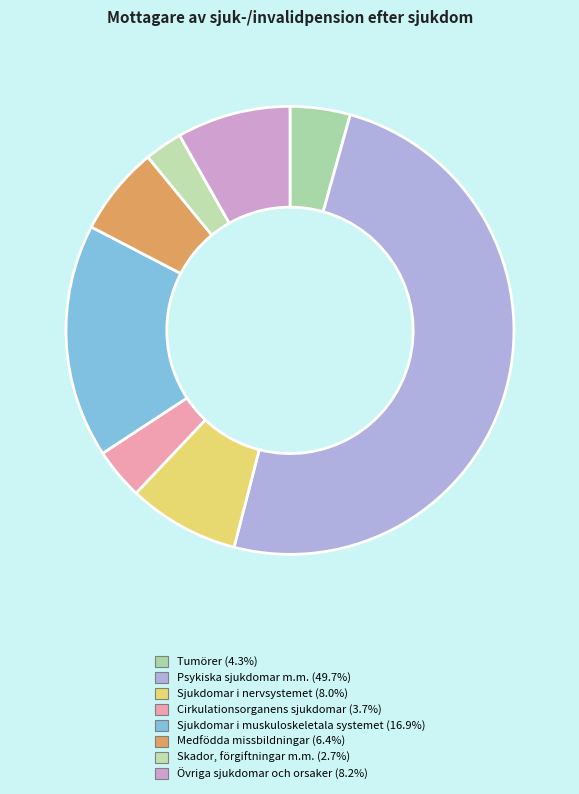

Is Skador, förgiftningar m.m. the majority of the pie?

No